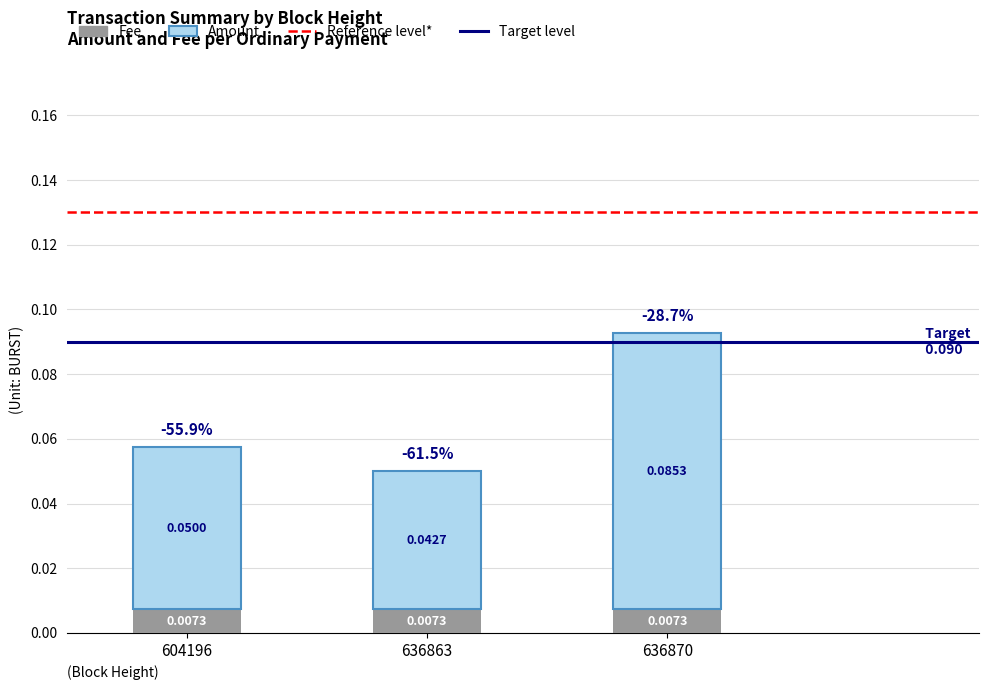

At which category is the sum across all series the highest?

636870